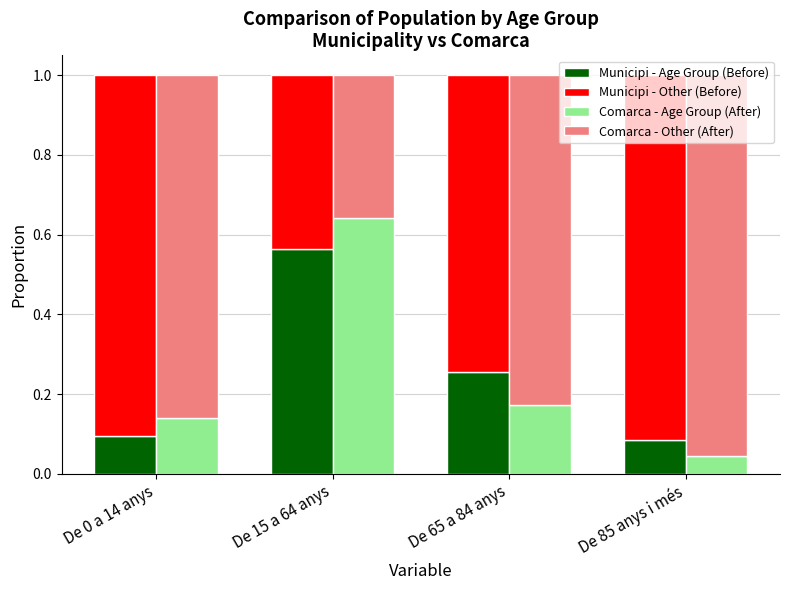

At which label is Comarca - Other (After) closest to 0?

De 15 a 64 anys